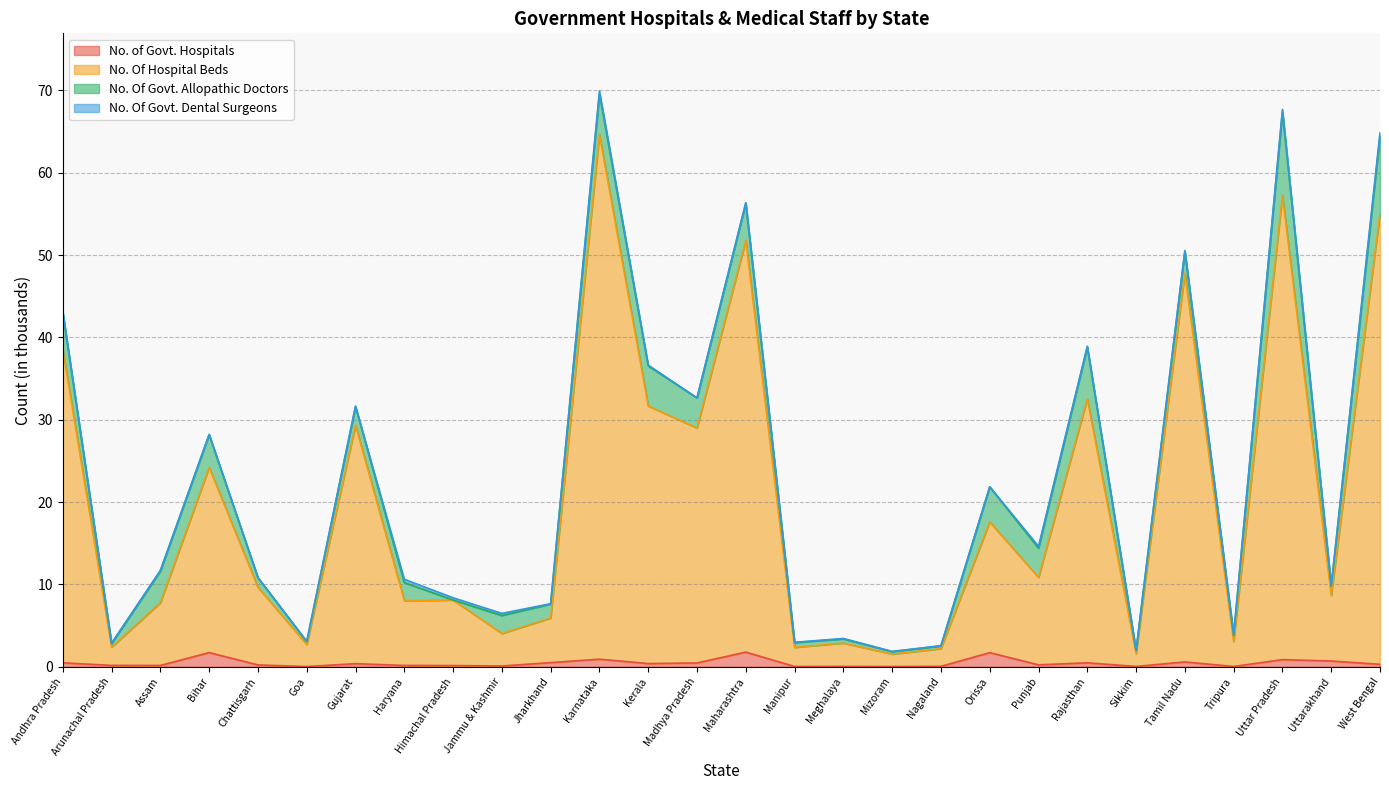

True or false: No. Of Hospital Beds and No. of Govt. Hospitals cross at least once.

False